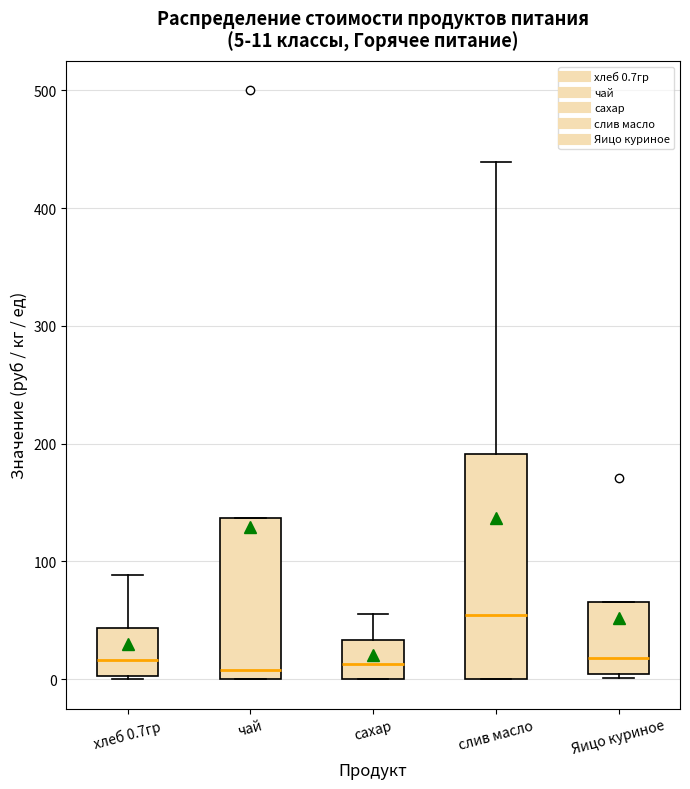

Which box's median line is the highest?

слив масло